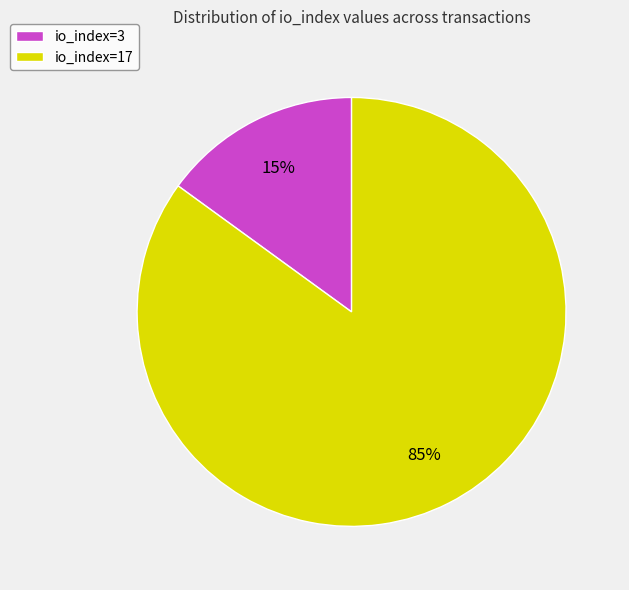

Approximately how many times larger is the value at io_index=17 compared to io_index=3?

5.7